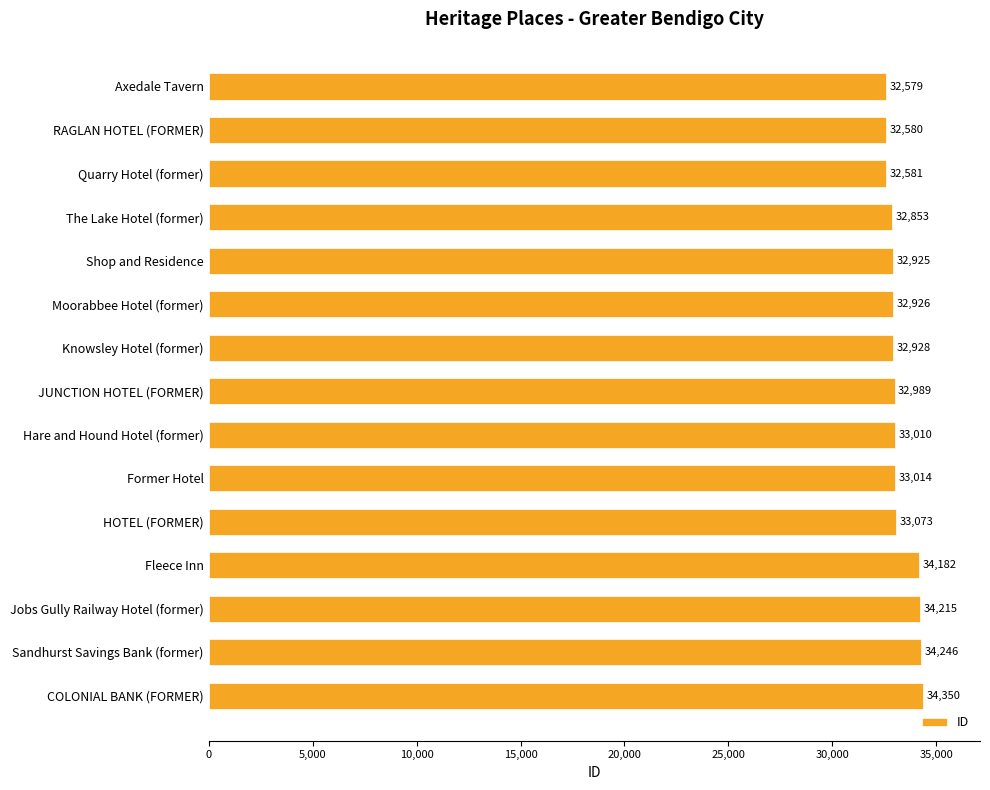

What is the change in value from Quarry Hotel (former) to Knowsley Hotel (former)?

+347